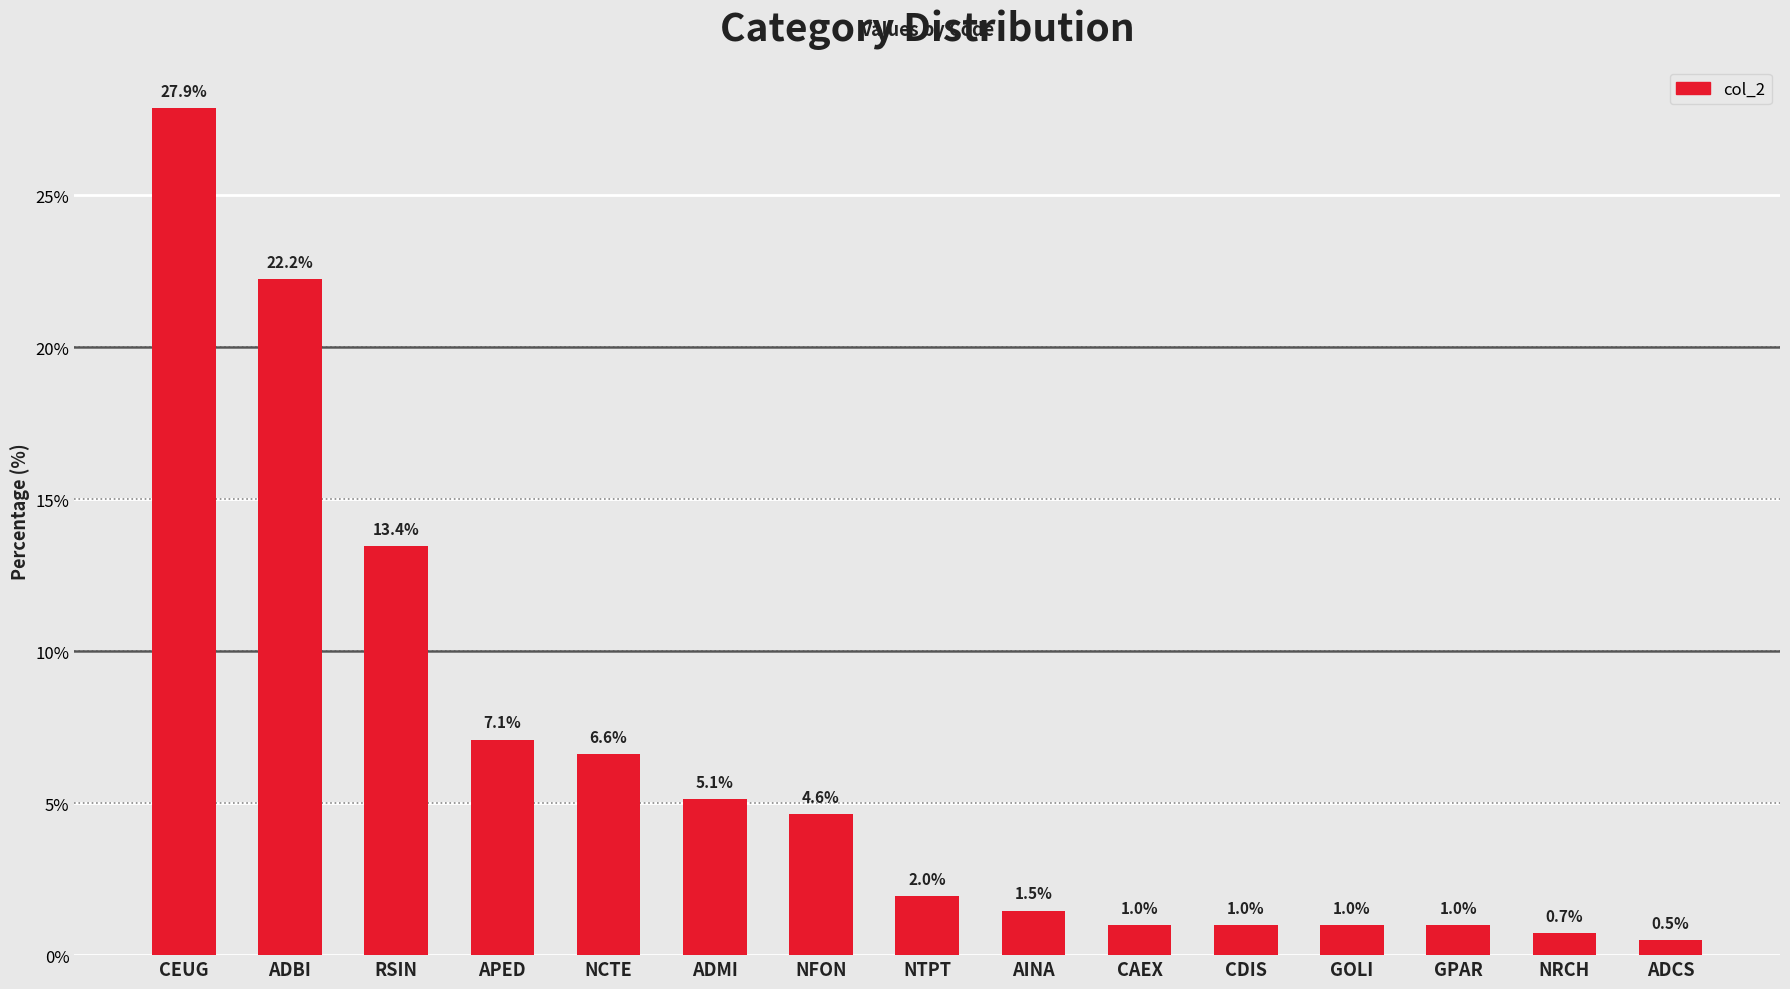

How many data points are less than 1?

6